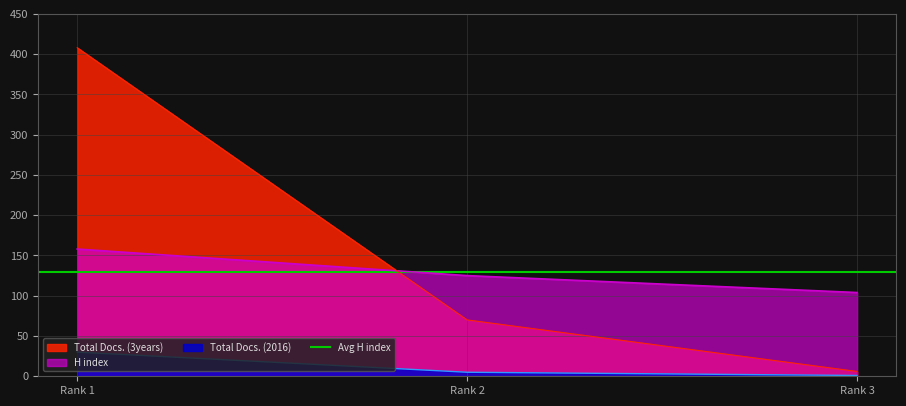

List the labels in order of Total Docs. (3years) value, largest first.

Rank 1, Rank 2, Rank 3